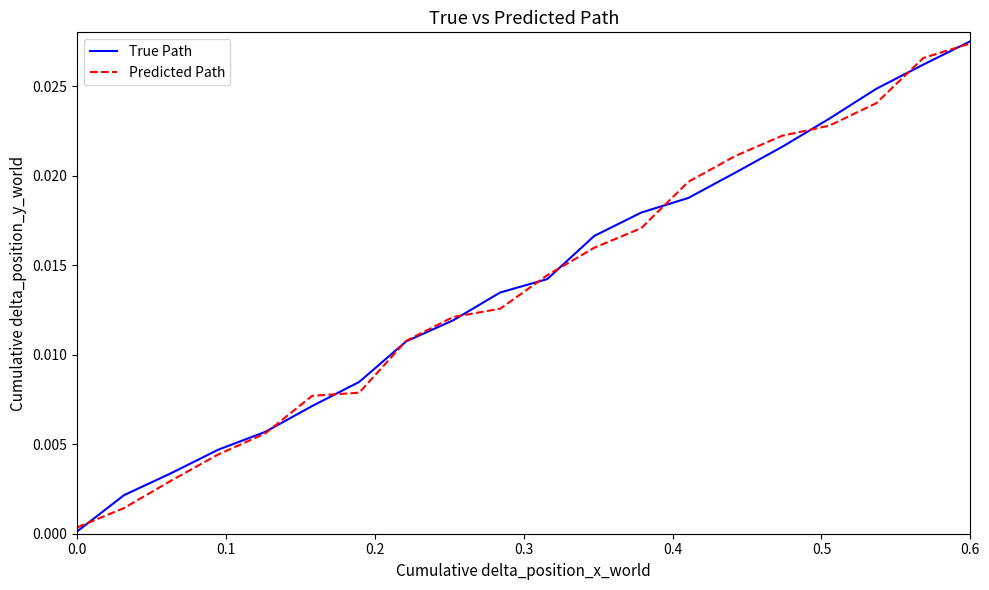

Which series has the widest spread of values?

True Path